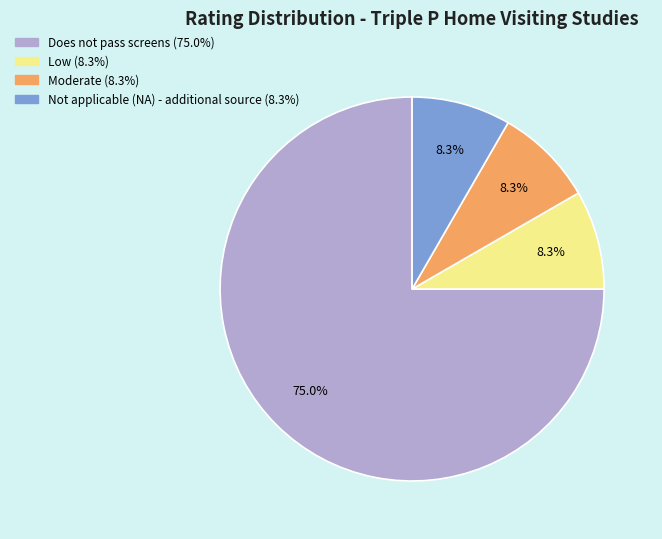

Do Low and Does not pass screens together represent more than half of the pie?

Yes